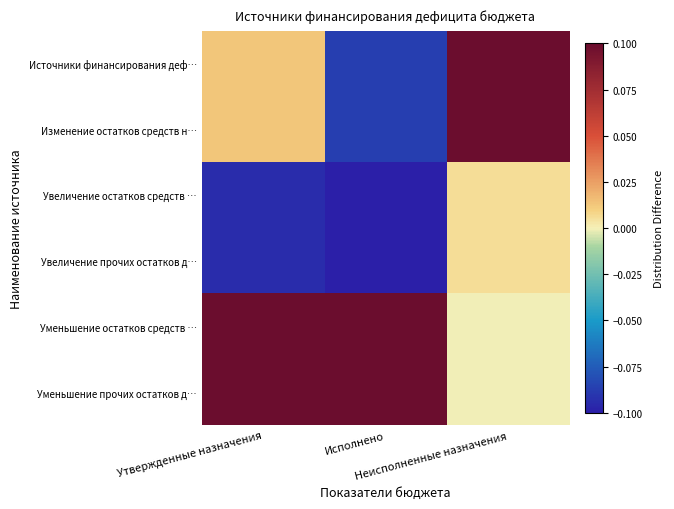

At which category does the chart reach its peak across all series?

Неисполненные назначения